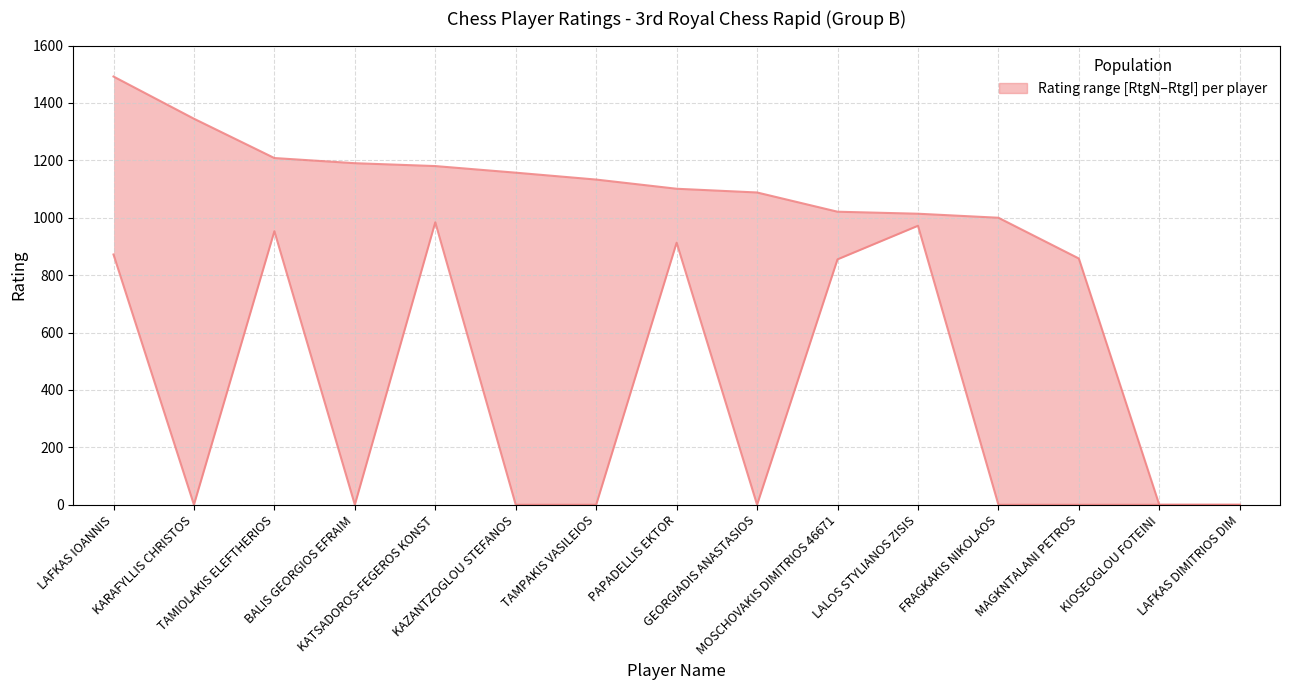

In RtgN, how many points are higher than both neighbors (excluding endpoints)?

5